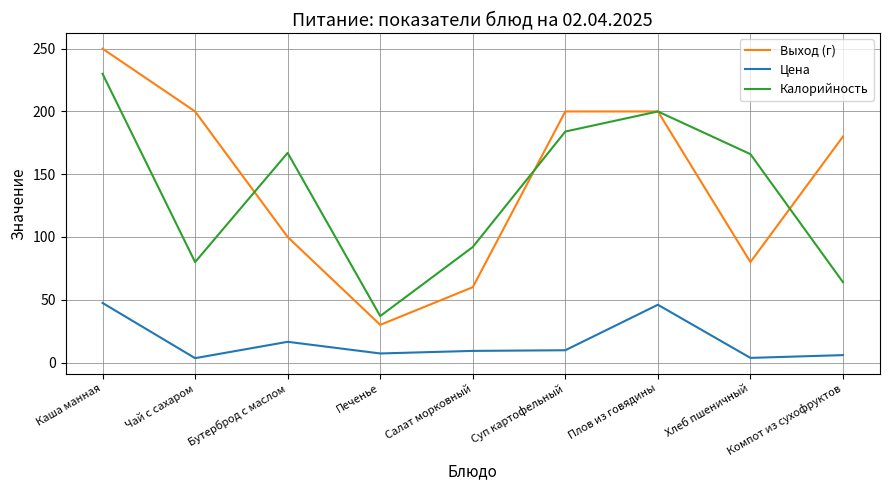

Rank the series by their maximum value, from highest to lowest.

Выход (г), Калорийность, Цена